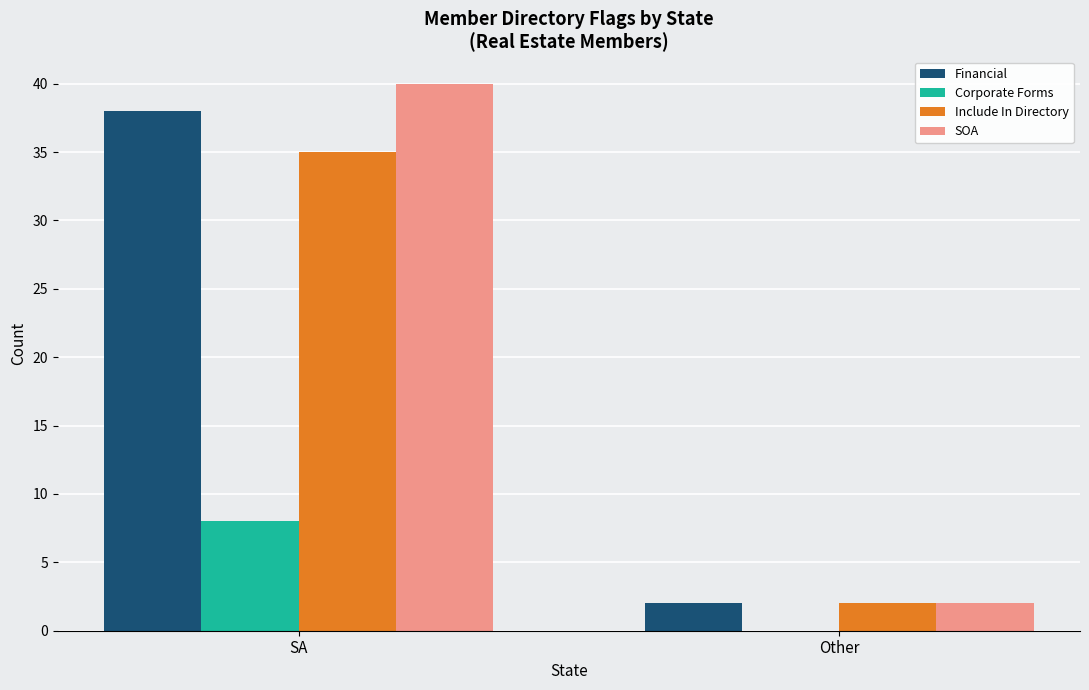

At which label is Include In Directory closest to 18?

Other